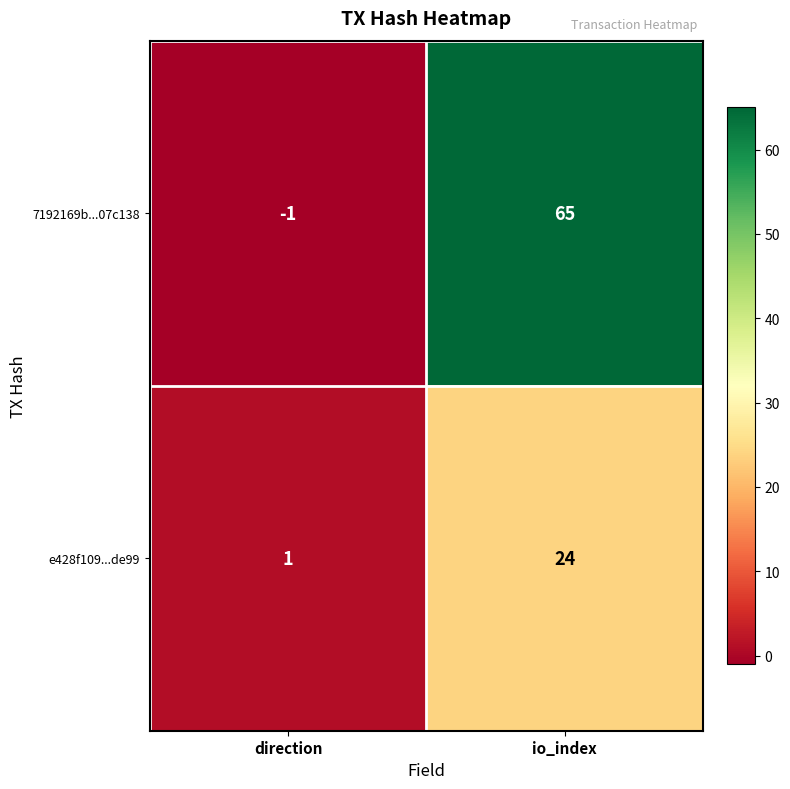

Reading left to right, transcribe all the data shown in this chart.

7192169b...07c138: -1	65
e428f109...de99: 1	24